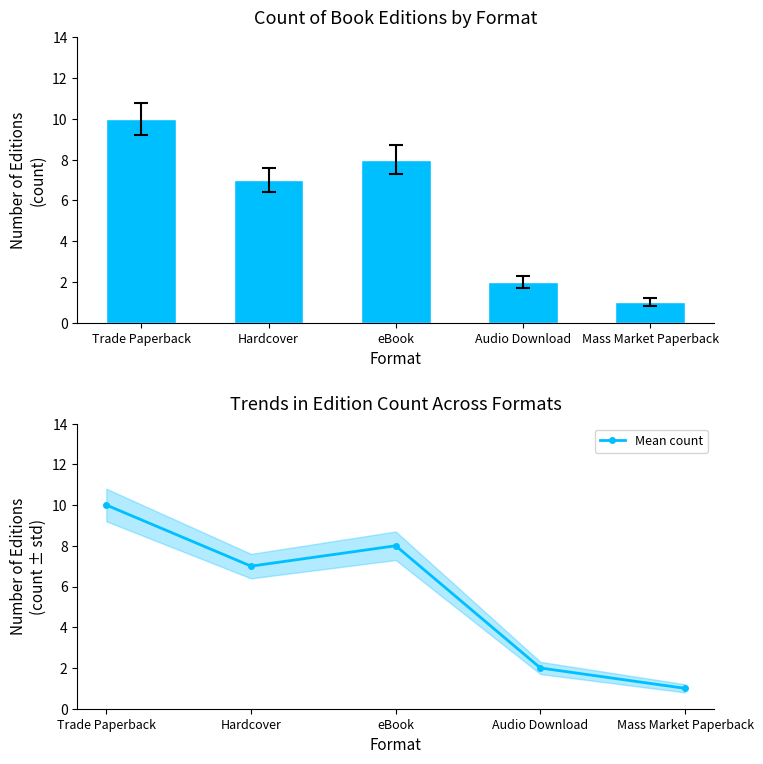

How many data points in Mean count are above 7?

2